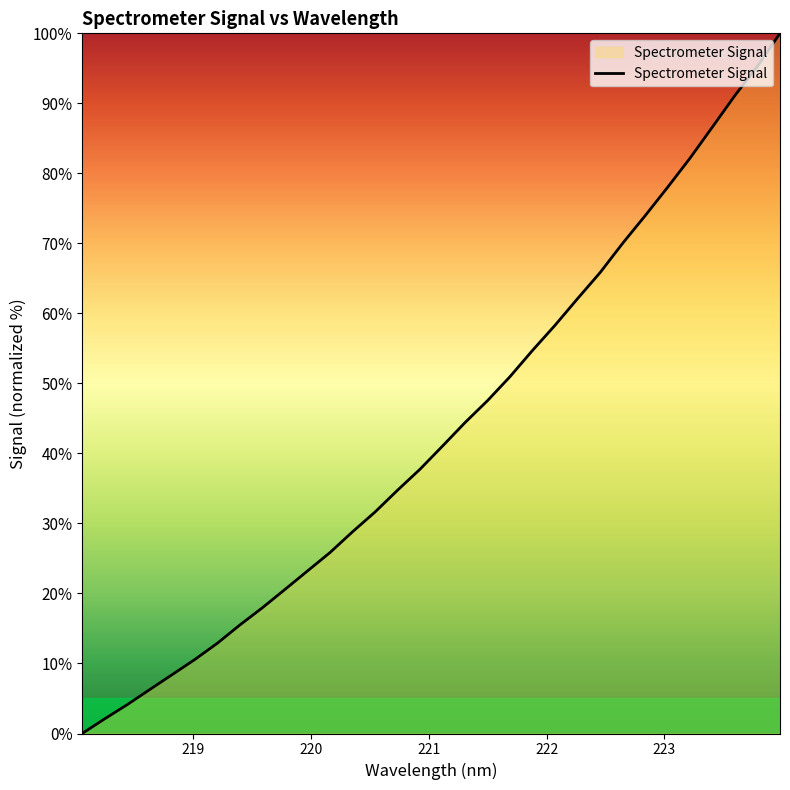

What is the difference between the maximum and minimum values?

100.0